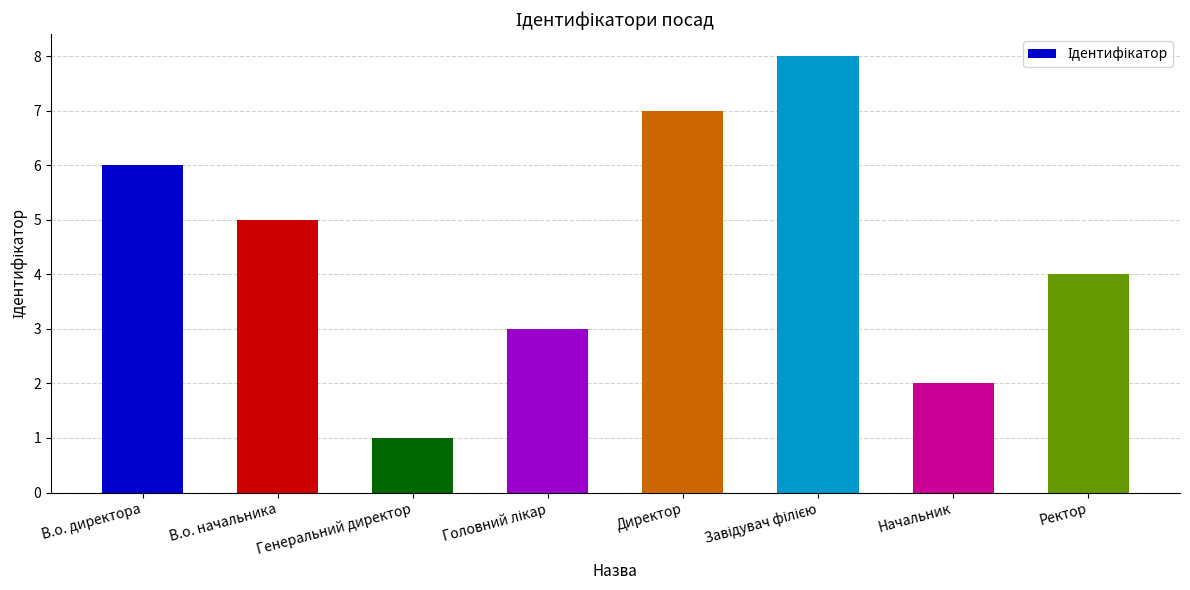

Between В.о. начальника and В.о. директора, which is larger?

В.о. директора